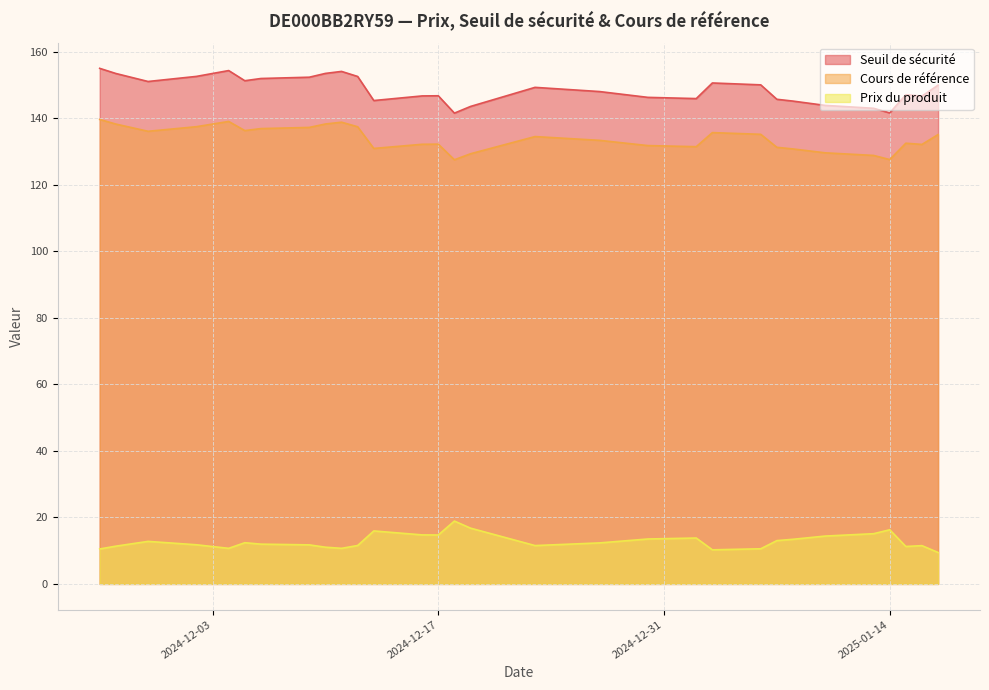

At which category is the sum across all series the highest?

2024-11-26